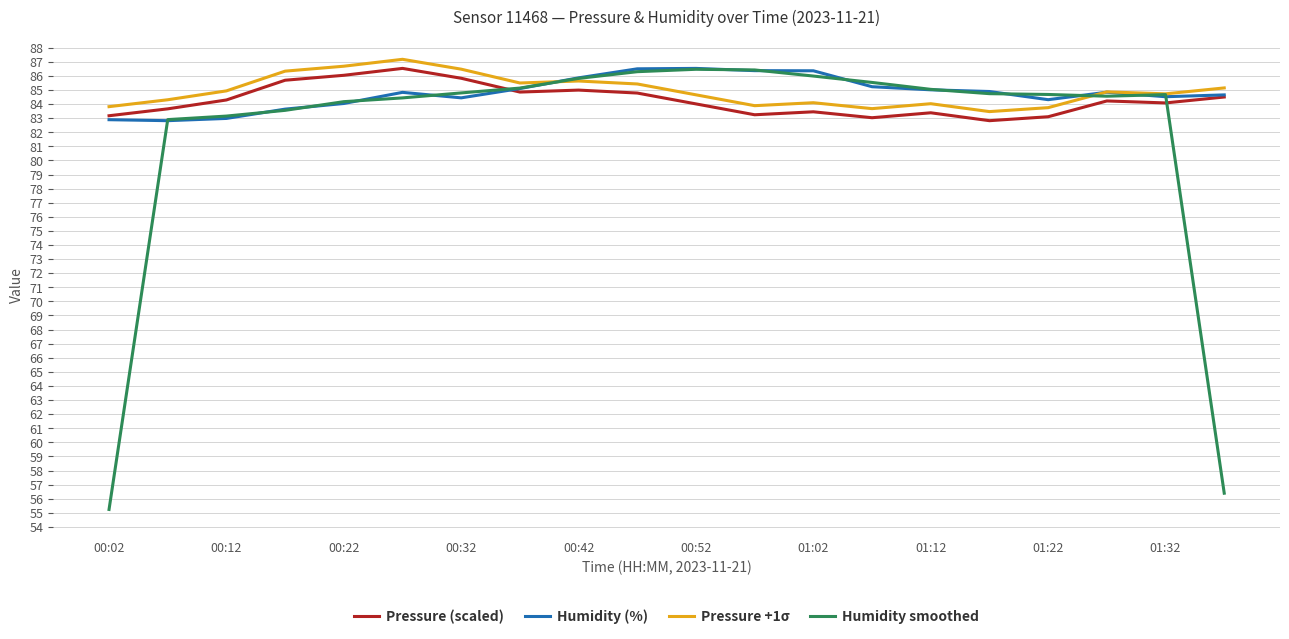

Which series has the largest range (max minus min)?

Humidity smoothed